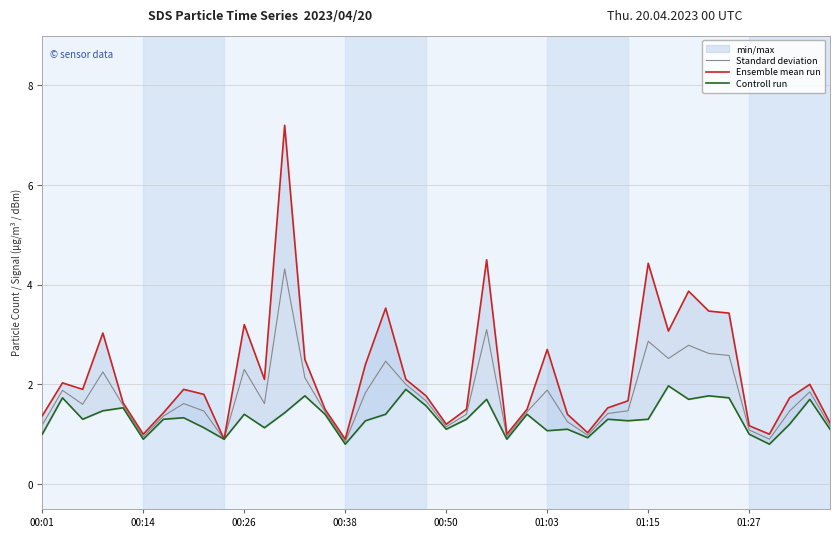

What is the sum of the Controll run values at 39 and 32?

2.8